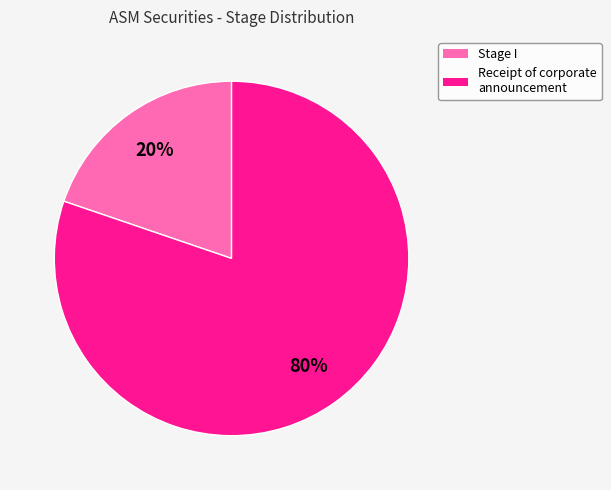

To the nearest percent, what is the difference between the largest and smallest slice percentages?

60%